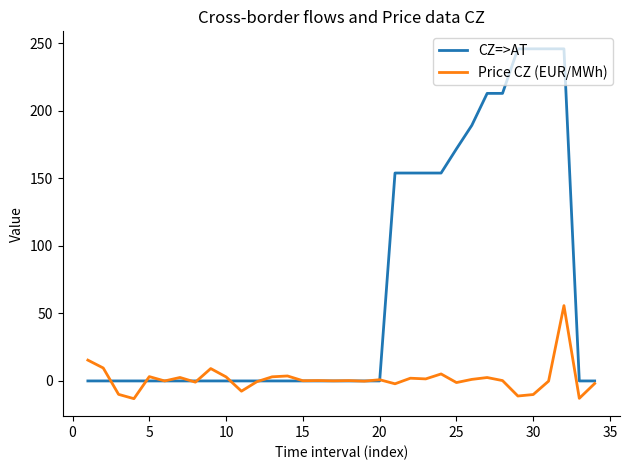

What is the smallest value displayed?

-13.1